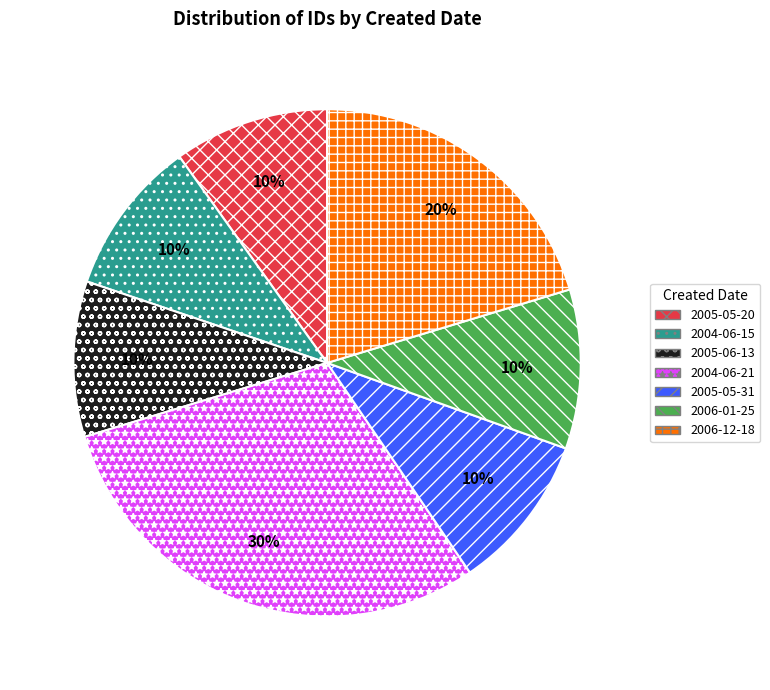

What percentage is the 2006-12-18 slice, to the nearest percent?

20%